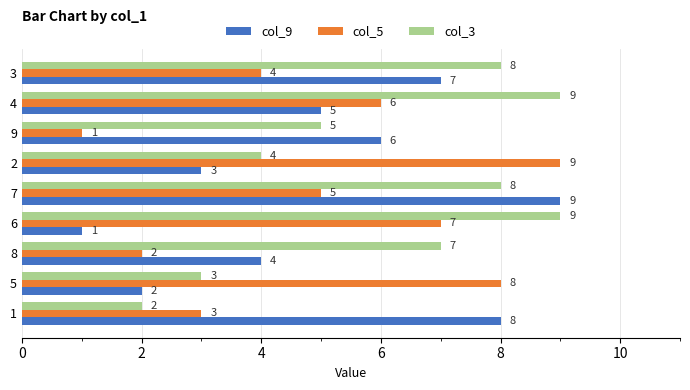

What is the total value across all series at 5?

13